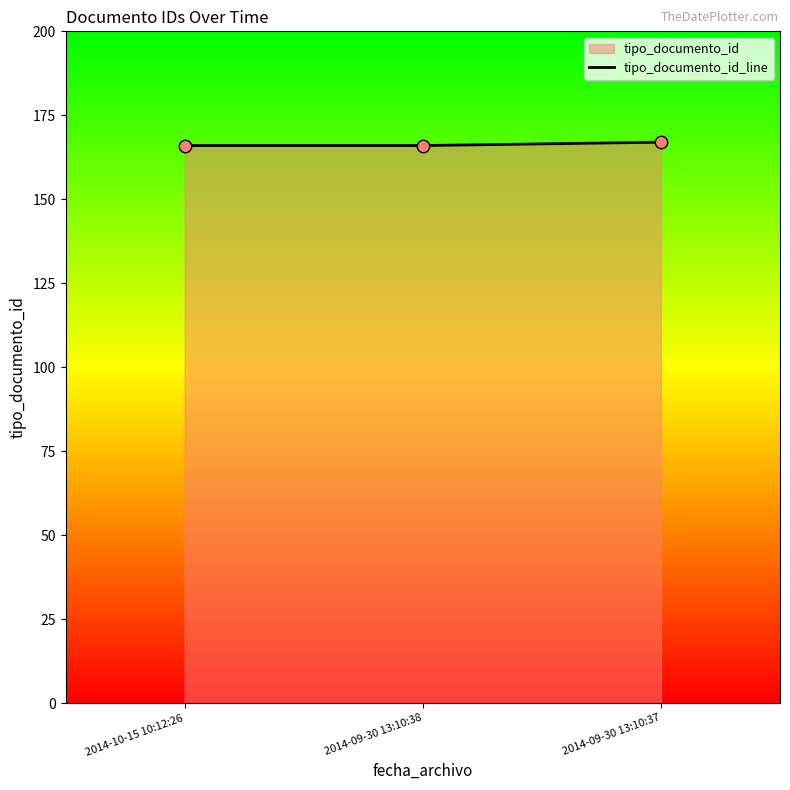

What is the ratio of the value at 2014-10-15 10:12:26 to the value at 2014-09-30 13:10:37?

1.0